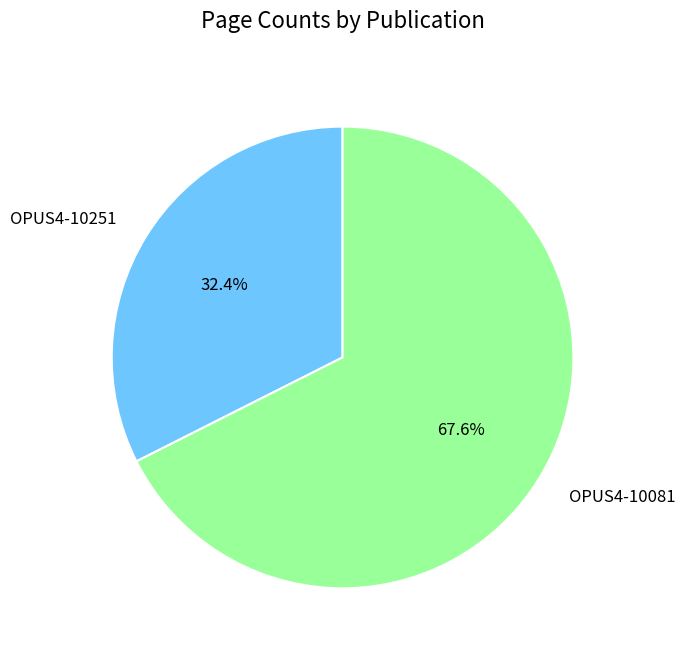

What is the smallest slice in the pie chart?

OPUS4-10251